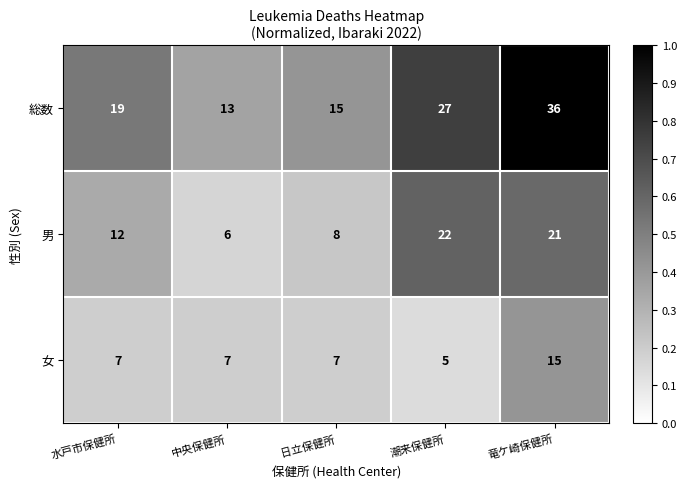

Which series has the largest range (max minus min)?

総数